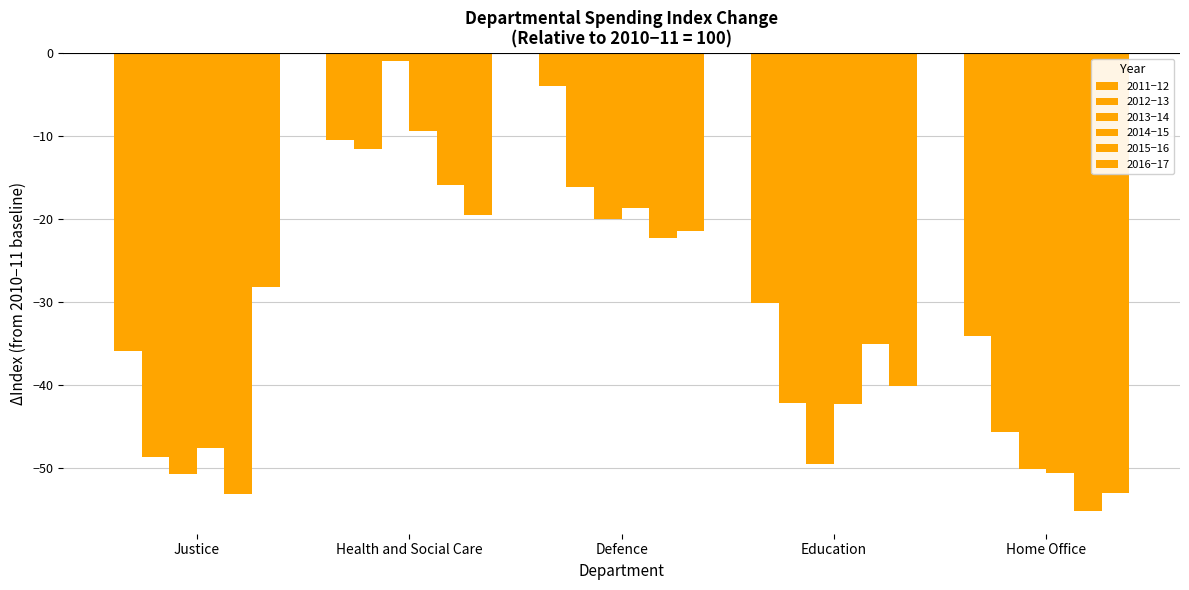

Which series changed the most between Defence and Education?

2013−14